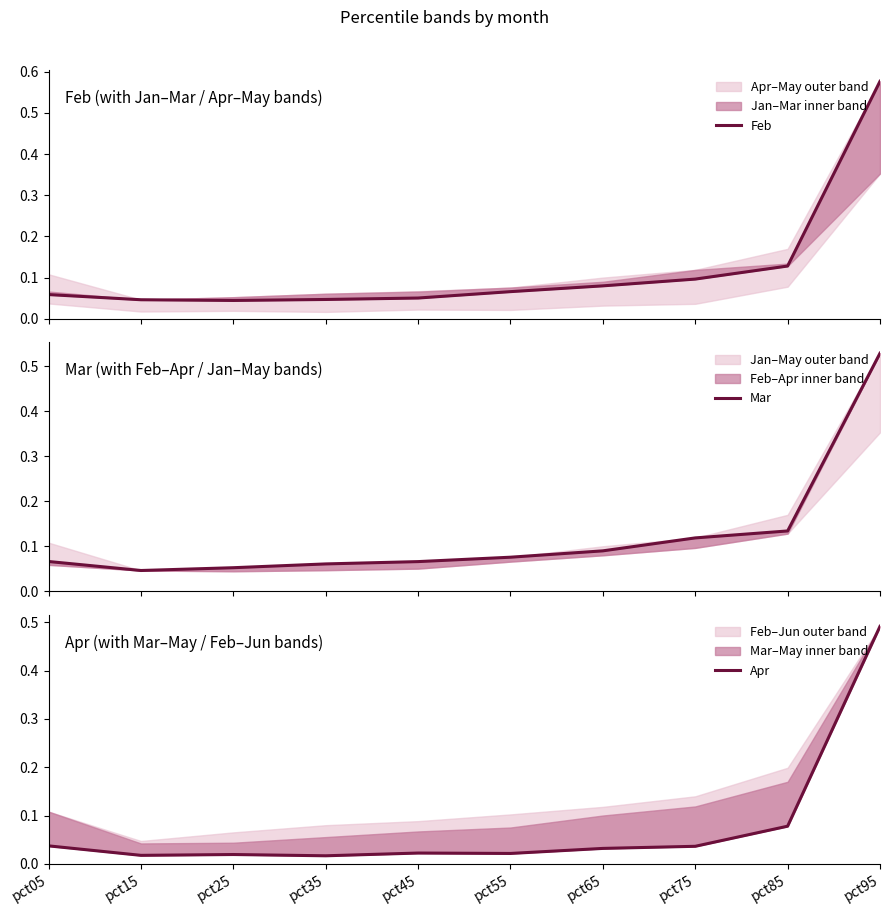

True or false: Apr and Mar intersect in this chart.

False